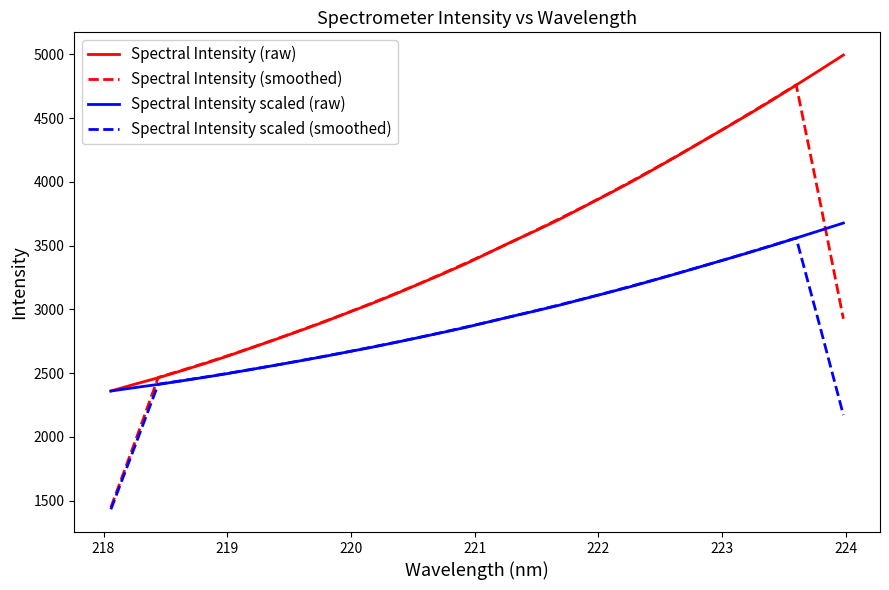

What is the lowest value of the Spectral Intensity scaled (raw) series?

2359.4